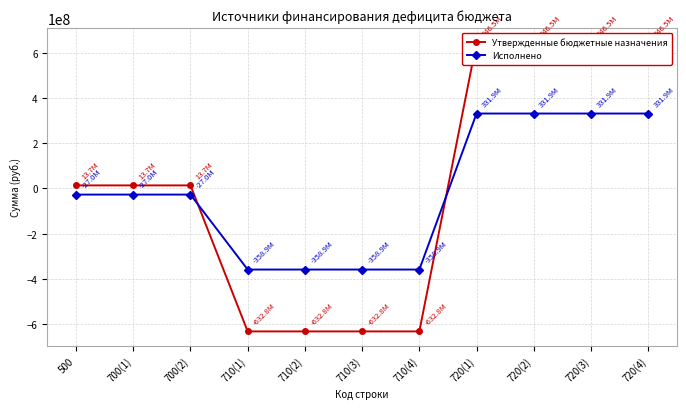

What is the spread (max minus min) of values at 710(1)?

273933168.5